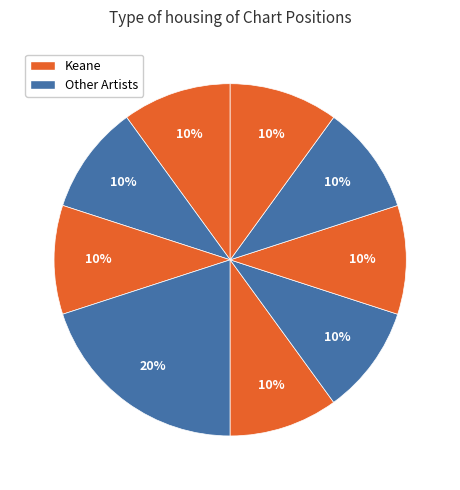

How many segments does this pie chart have?

9